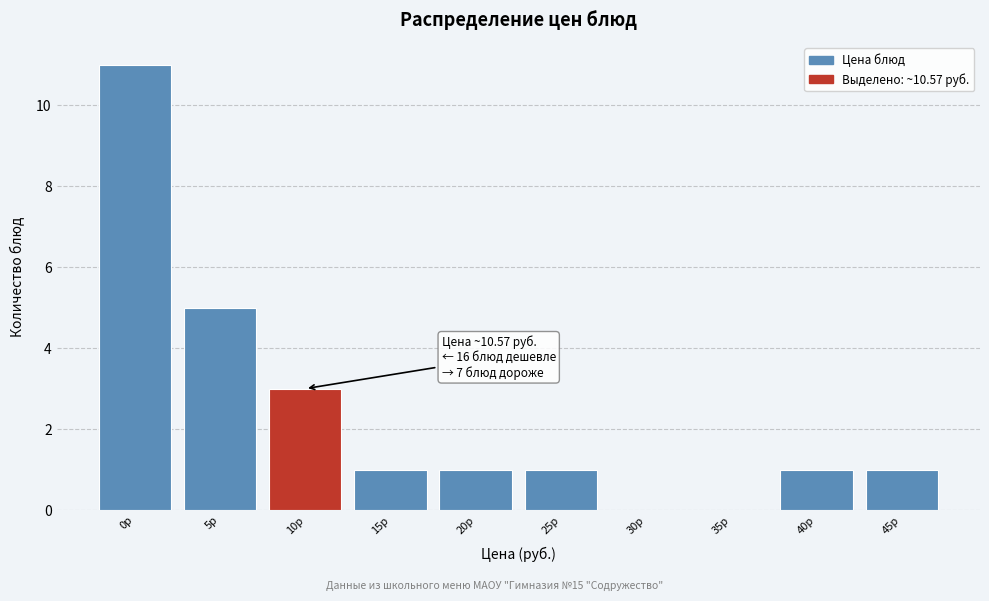

Reading right to left, list all the values displayed in this chart.

45р=1	40р=1	35р=0	30р=0	25р=1	20р=1	15р=1	10р=3	5р=5	0р=11